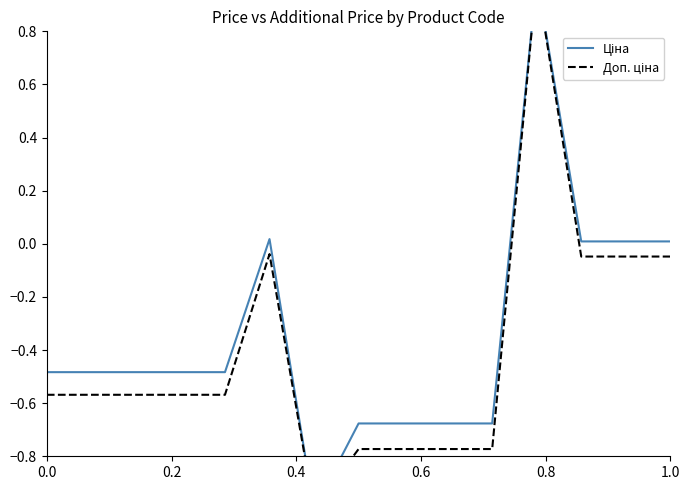

True or false: Доп. ціна has more than 0 points higher than both neighbors.

True